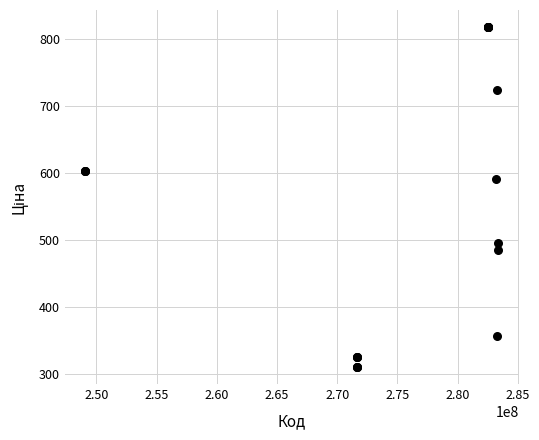

What Y value in the scatter plot is closest to 564?

591.6